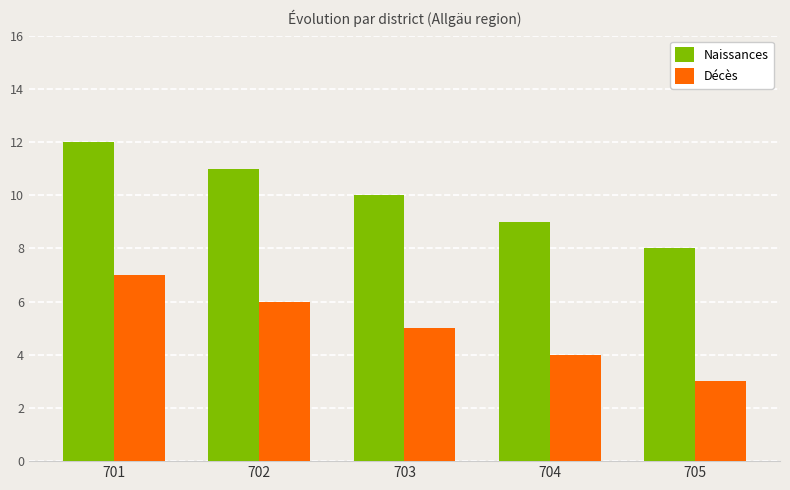

Reading left to right, transcribe all the data shown in this chart.

Naissances: 12	11	10	9	8
Décès: 7	6	5	4	3